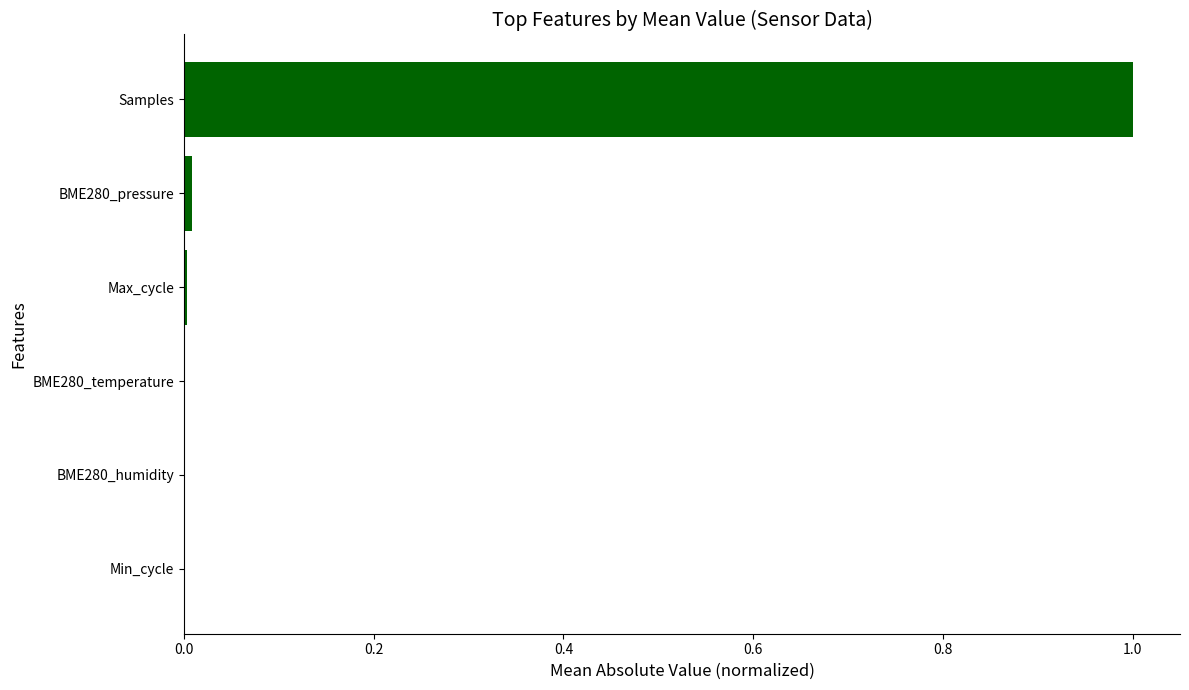

How many series are shown in this chart?

1